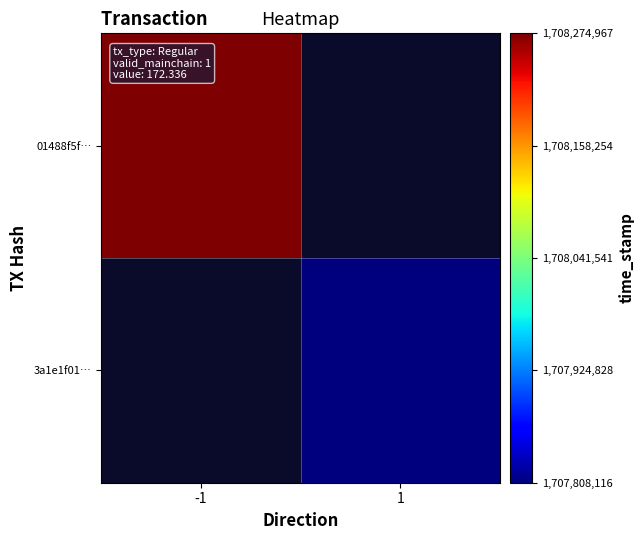

At which category does the chart reach its peak across all series?

-1